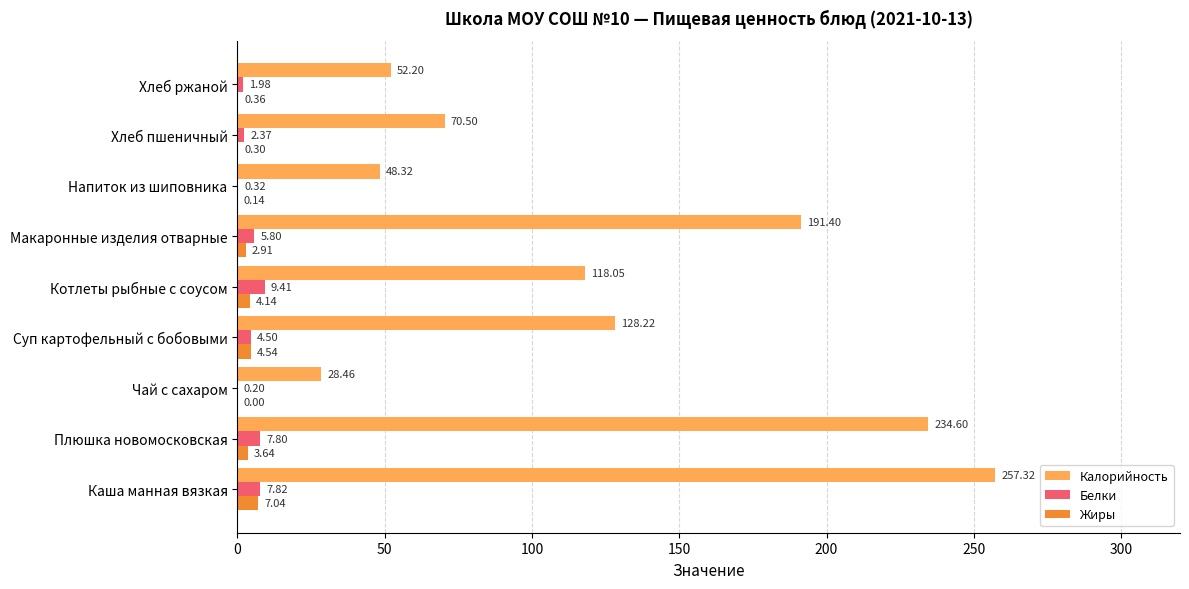

Which label corresponds to the largest value in the chart?

Каша манная вязкая